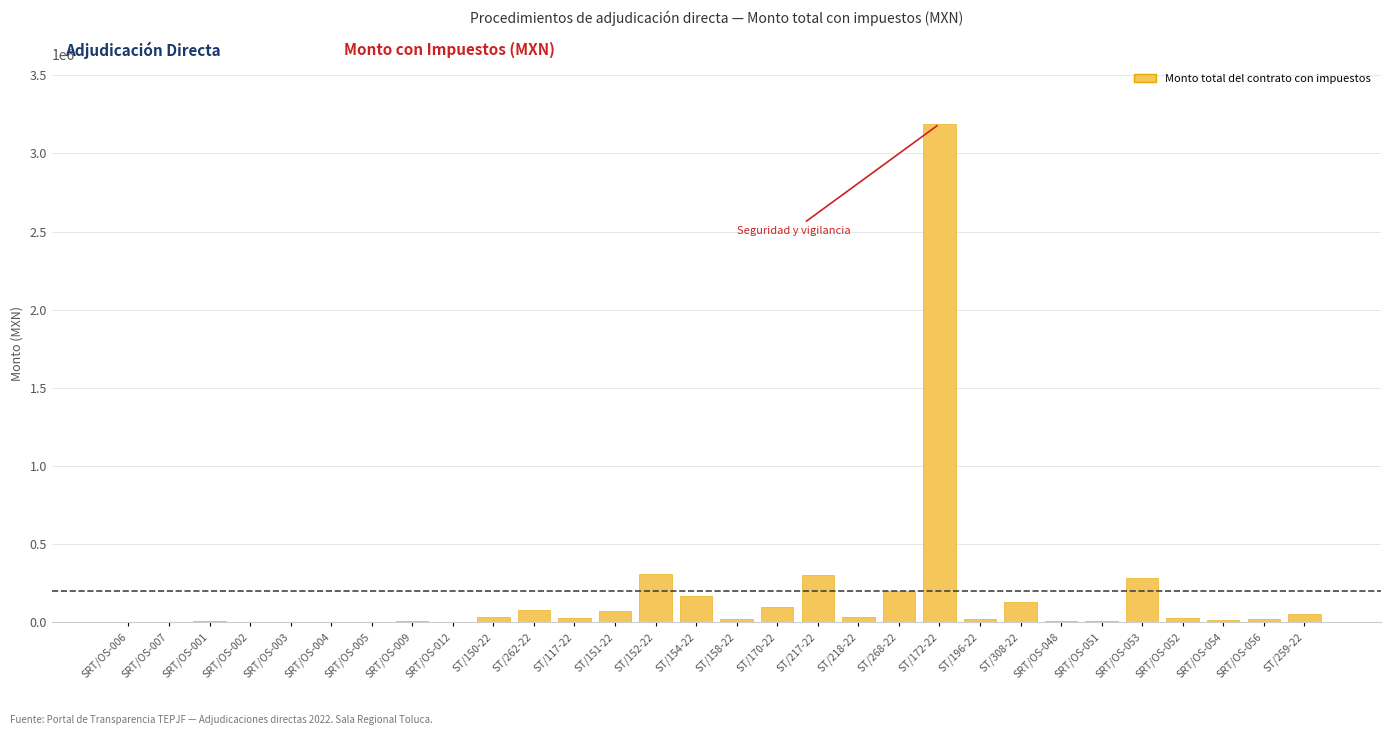

What is the greatest value displayed?

3188640